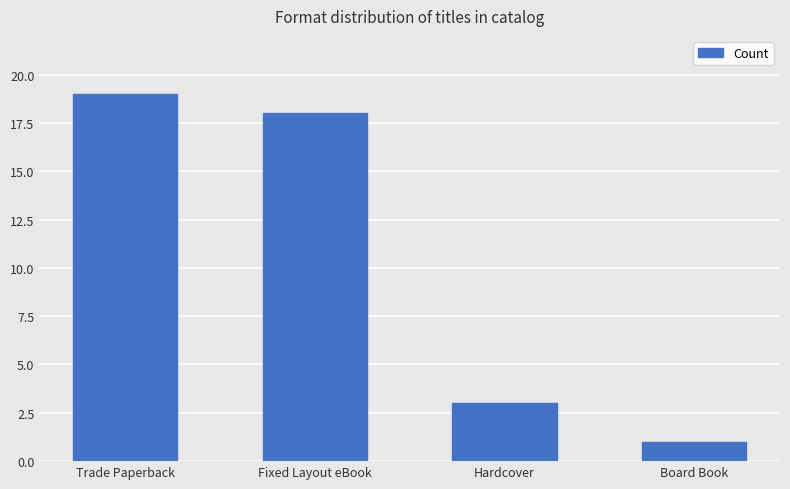

What is the value of the 3rd bar from the left?

3